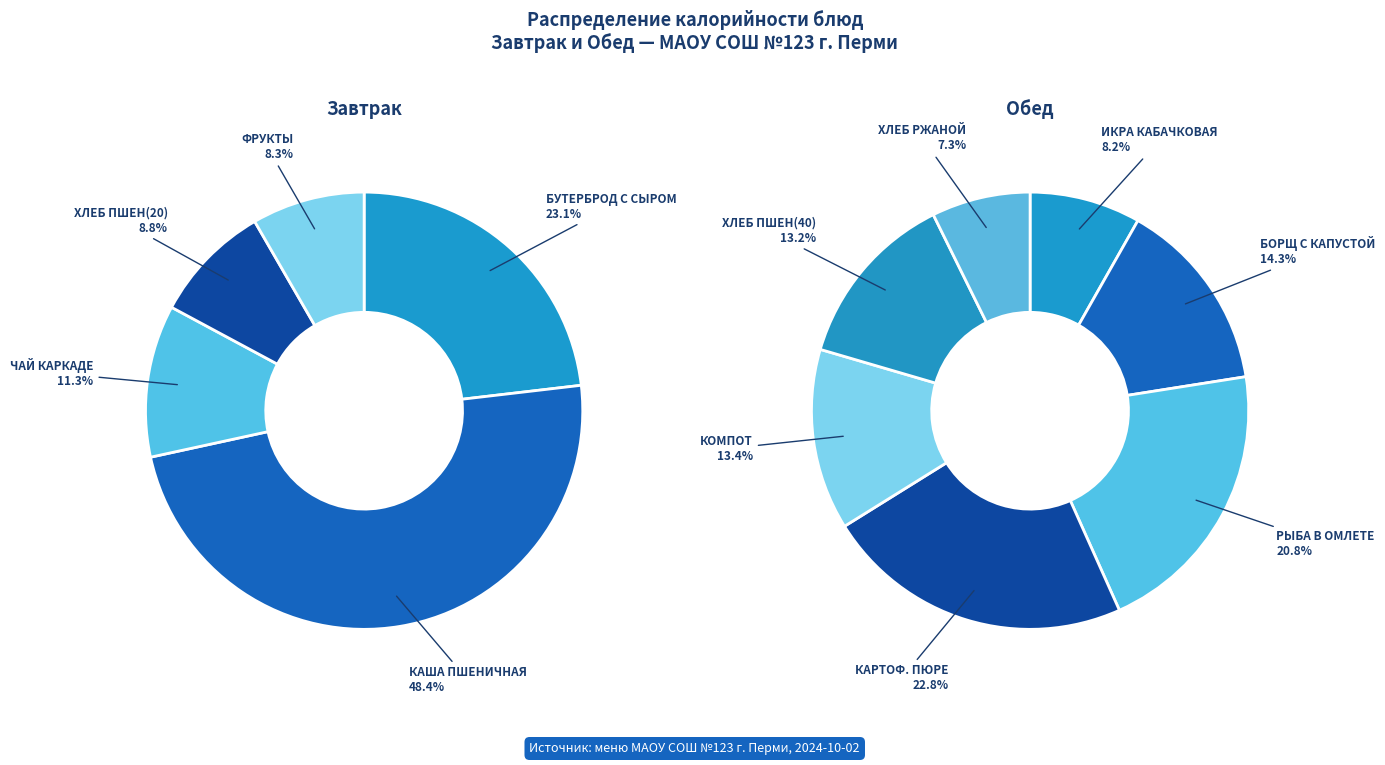

Count the number of slices in the pie.

12